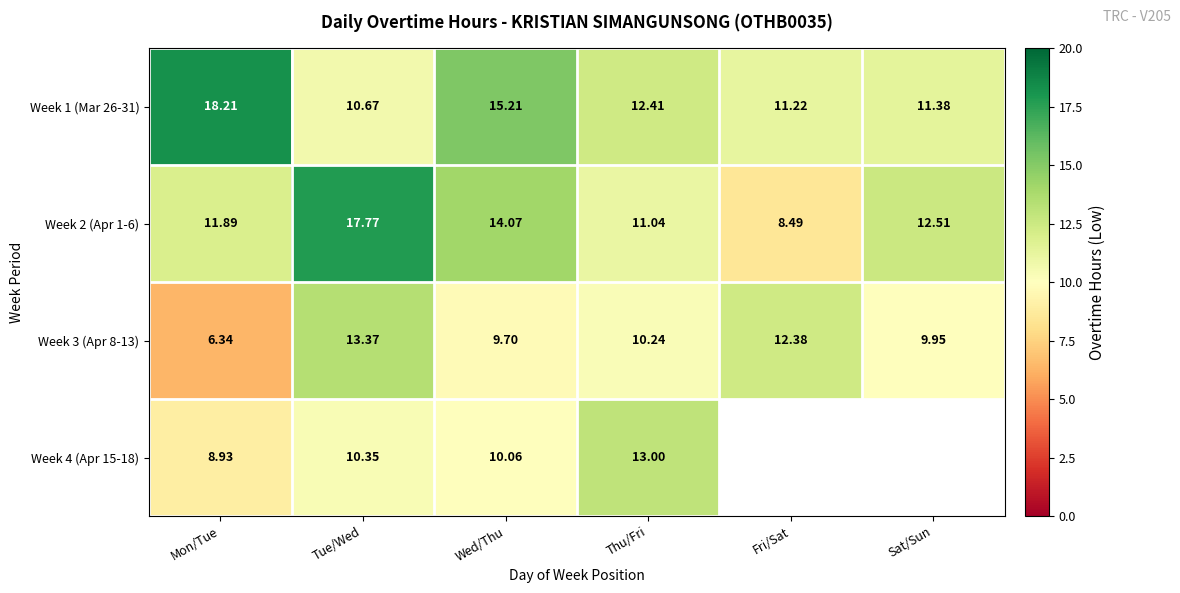

Where does the Week 3 (Apr 8-13) series first go above 10?

Tue/Wed